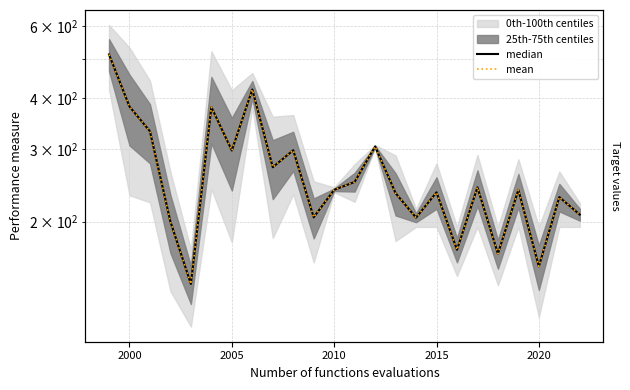

Reading left to right, what are all the values shown in this chart?

median: 511.4	381.8	332.2	200.0	141.0	380.7	298.2	420.1	271.6	298.7	205.0	239.2	250.0	305.2	234.8	204.6	235.9	170.9	242.6	167.1	239.1	155.6	229.6	208.1
mean: 511.4	381.8	332.2	200.0	141.0	380.7	298.2	420.1	271.6	298.7	205.0	239.2	250.0	305.2	234.8	204.6	235.9	170.9	242.6	167.1	239.1	155.6	229.6	208.1